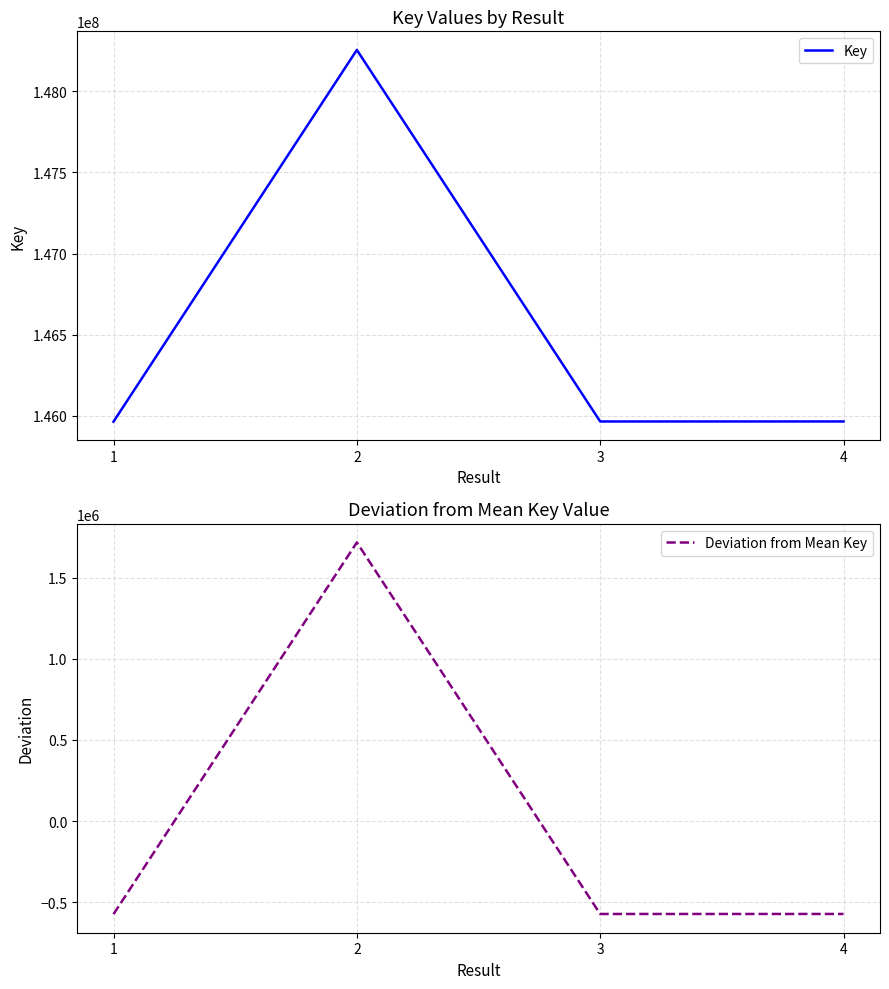

List the series in order of their overall mean, highest first.

Key, Deviation from Mean Key